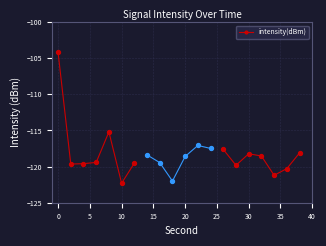

Which category has the lowest value in the intensity(dBm) series?

10